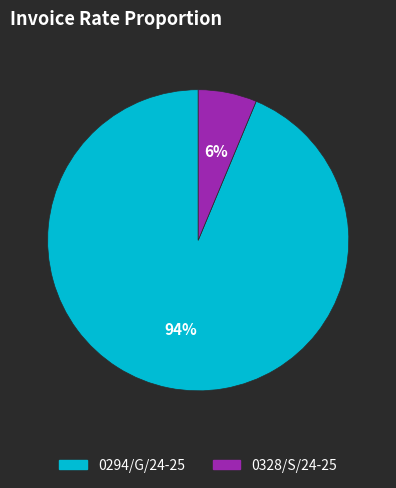

Is the sum of 0328/S/24-25 and 0294/G/24-25 greater than half?

Yes